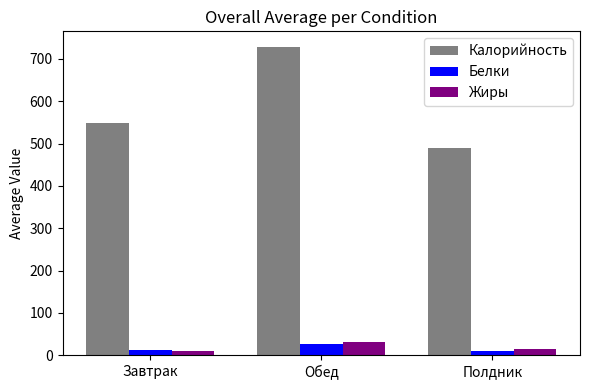

Which series has the largest range (max minus min)?

Калорийность